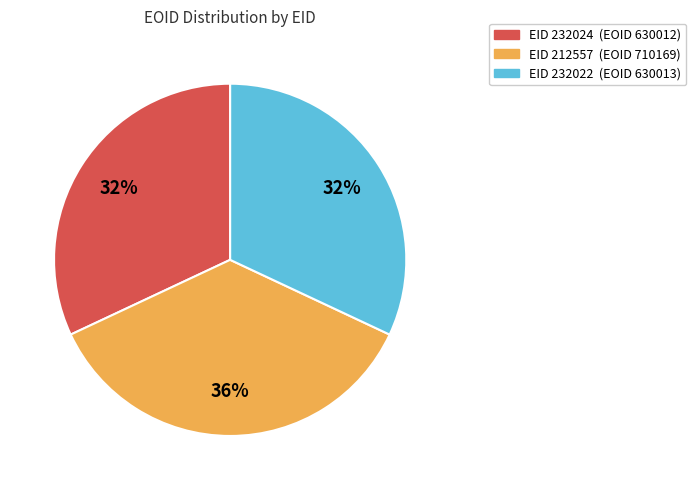

Does any single category account for the majority?

No